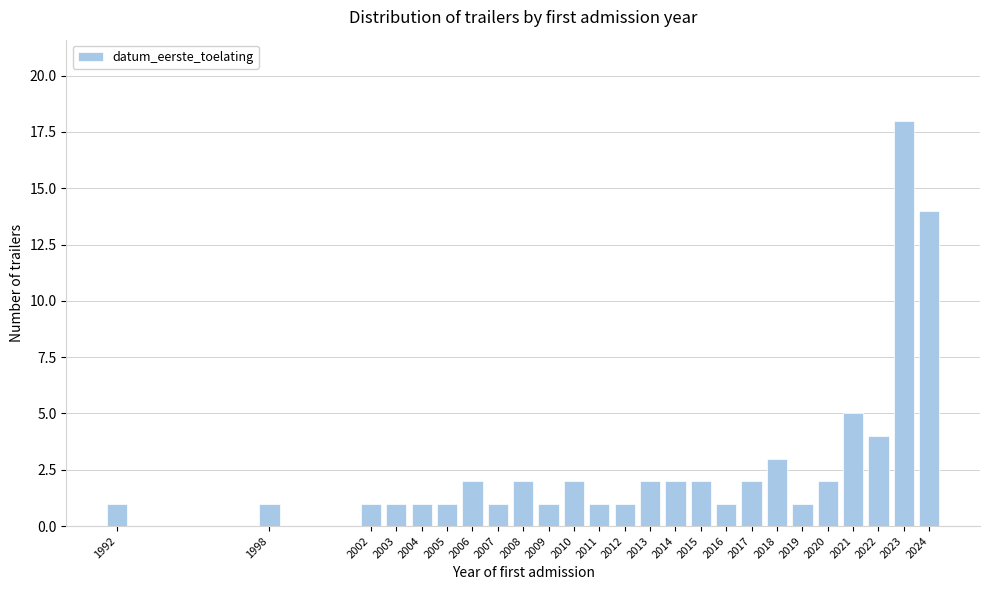

Reading left to right, what are all the values shown in this chart?

1992=1	1998=1	2002=1	2003=1	2004=1	2005=1	2006=2	2007=1	2008=2	2009=1	2010=2	2011=1	2012=1	2013=2	2014=2	2015=2	2016=1	2017=2	2018=3	2019=1	2020=2	2021=5	2022=4	2023=18	2024=14